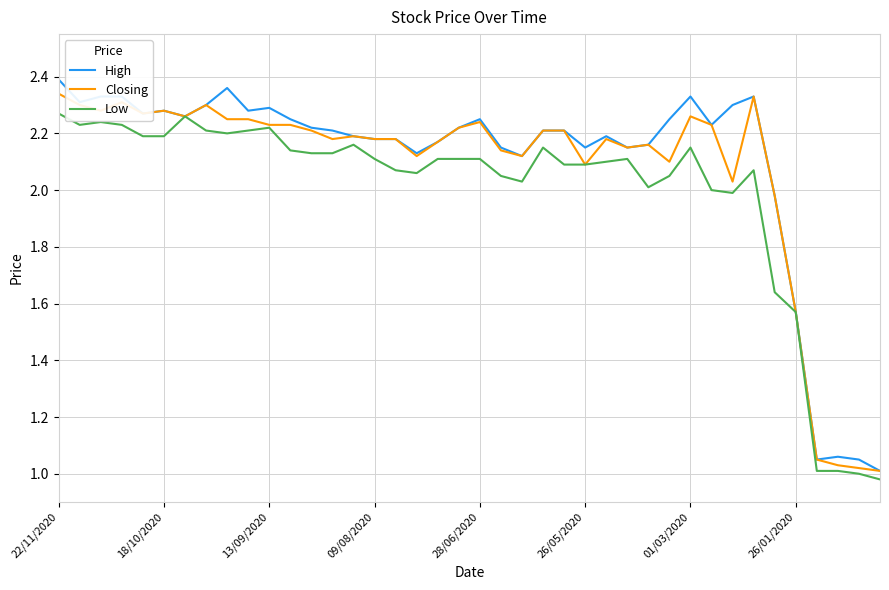

Where does the Closing series first go above 2?

22/11/2020